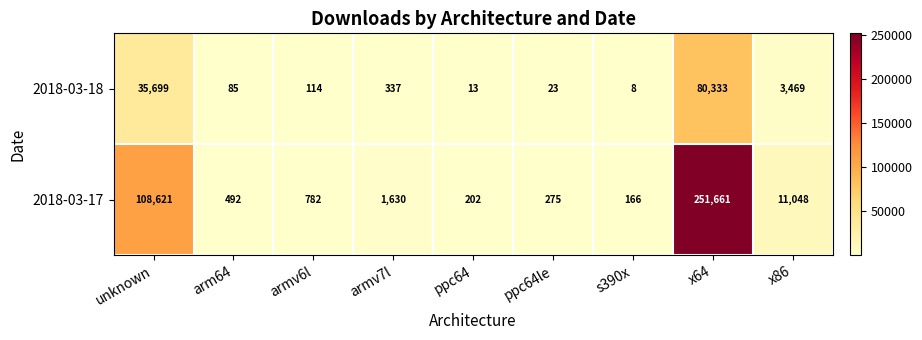

Which series has the widest spread of values?

2018-03-17